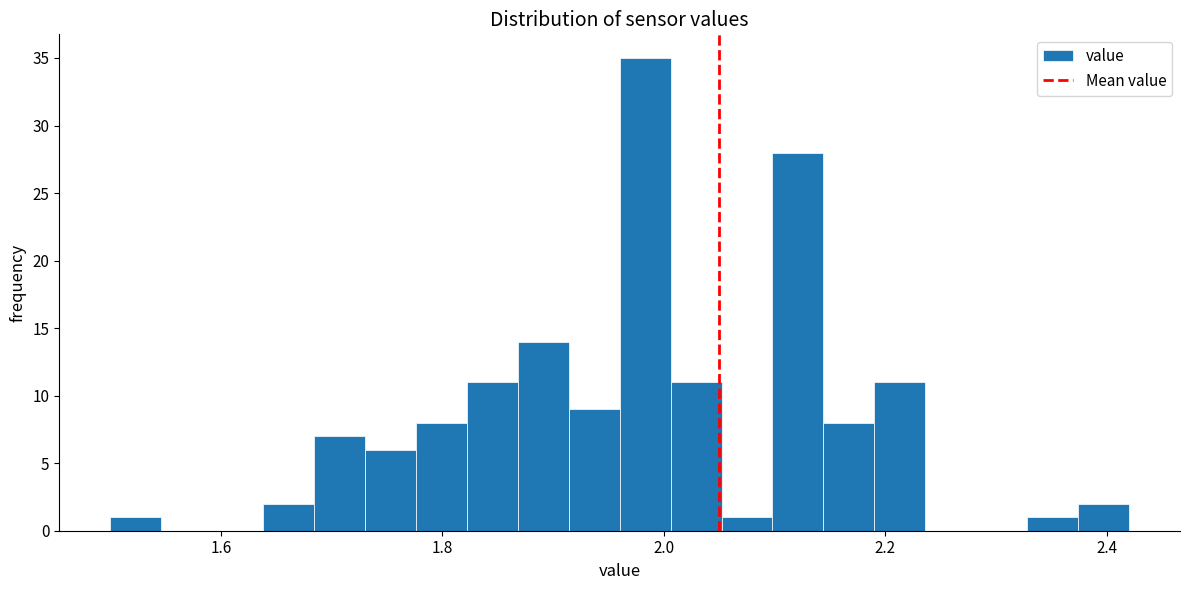

Around what value on the x-axis is the tallest bar? Give the approximate position of its centre, as read against the axis.

1.98